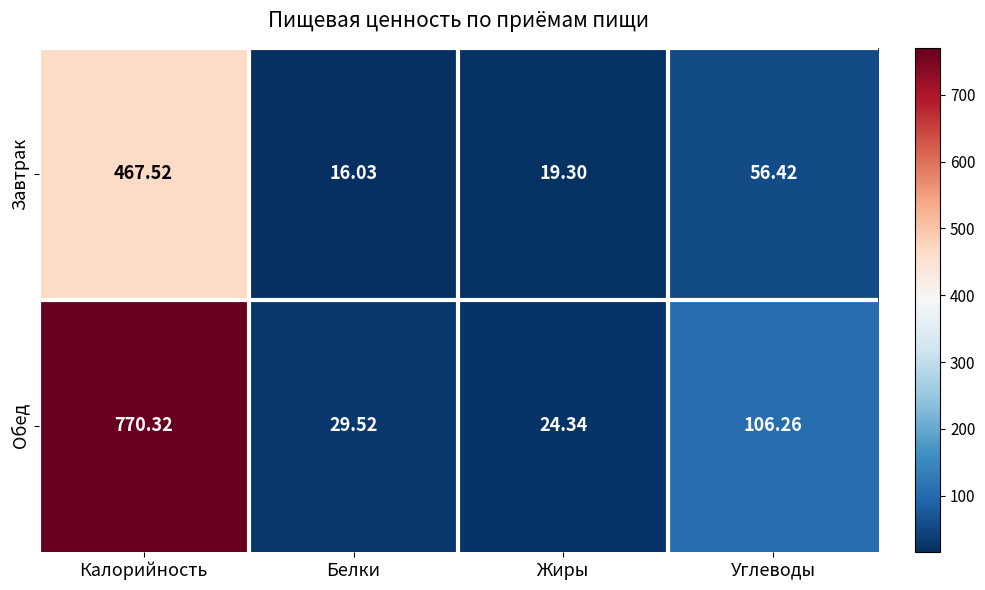

At which label does Обед first exceed 106?

Калорийность